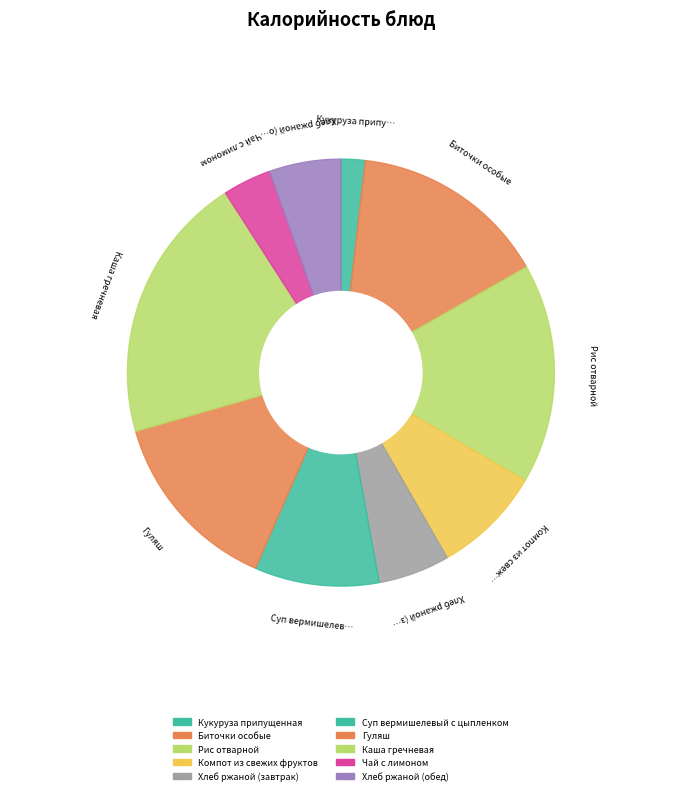

The Хлеб ржаной (обед) slice represents 13% of the pie. True or false?

False